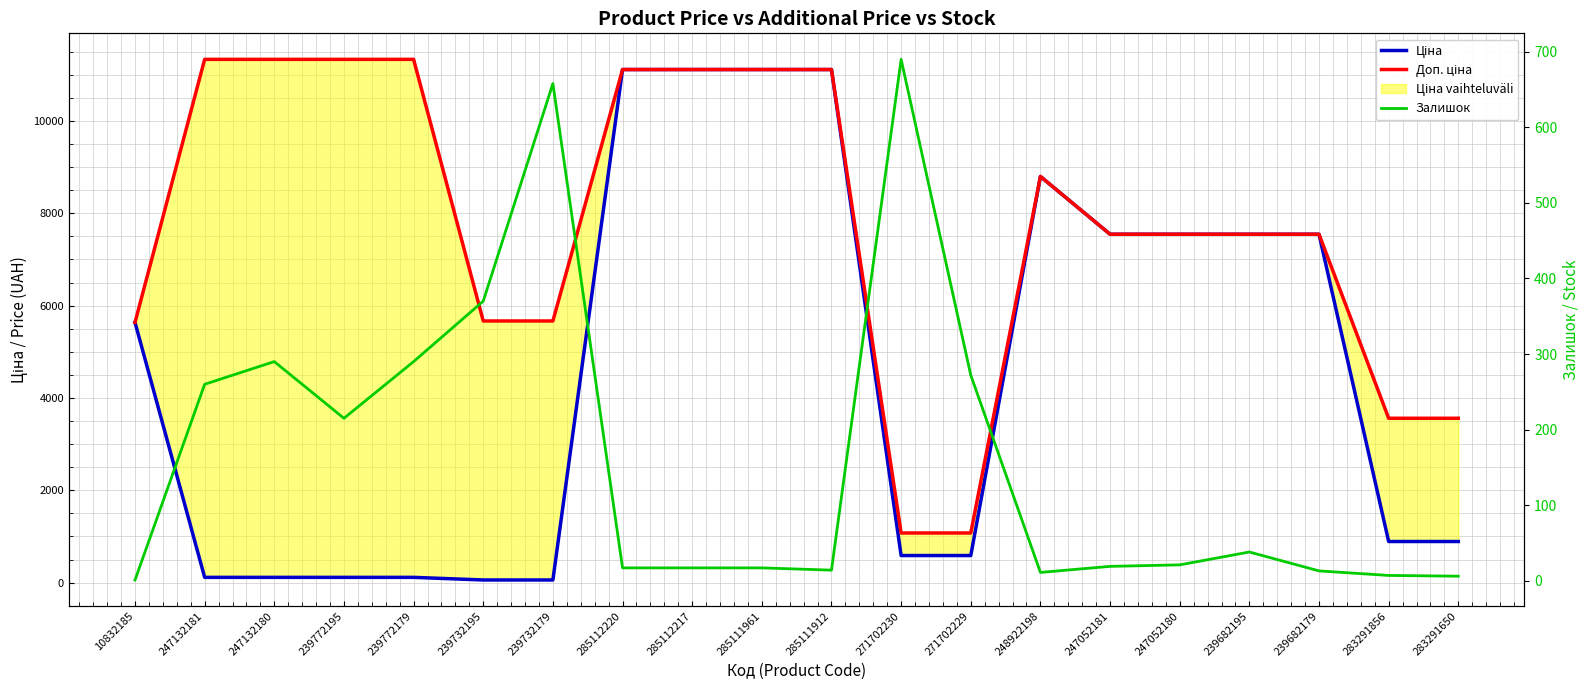

List the labels in order of Залишок value, smallest first.

10832185, 283291650, 283291856, 248922198, 239682179, 285111912, 285112220, 285112217, 285111961, 247052181, 247052180, 239682195, 239772195, 247132181, 271702229, 247132180, 239772179, 239732195, 239732179, 271702230